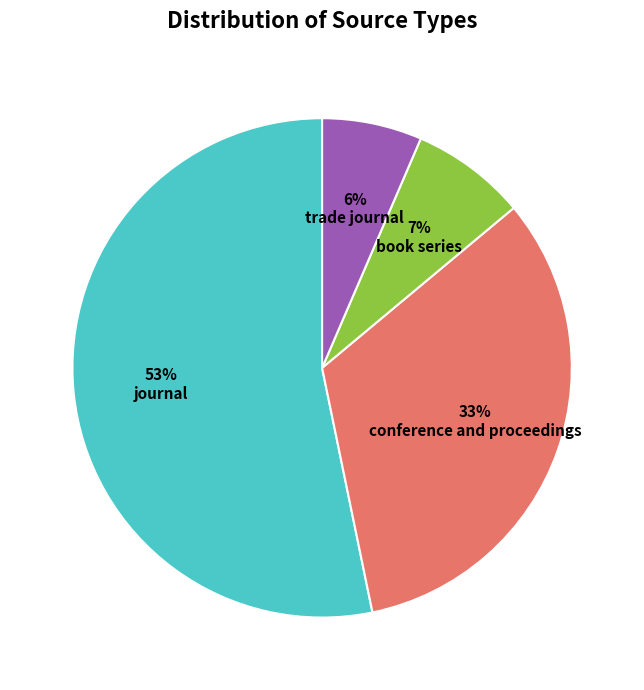

Is the sum of book series and trade journal greater than half?

No